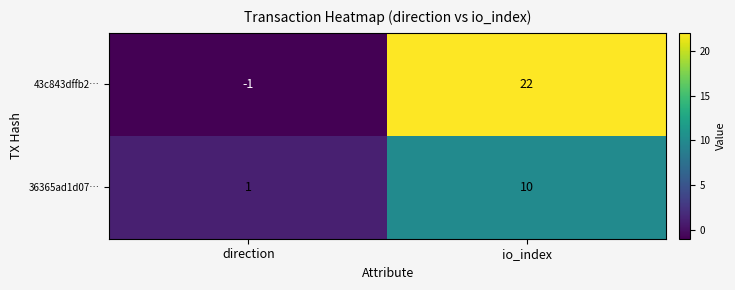

At which category is the sum across all series the highest?

io_index